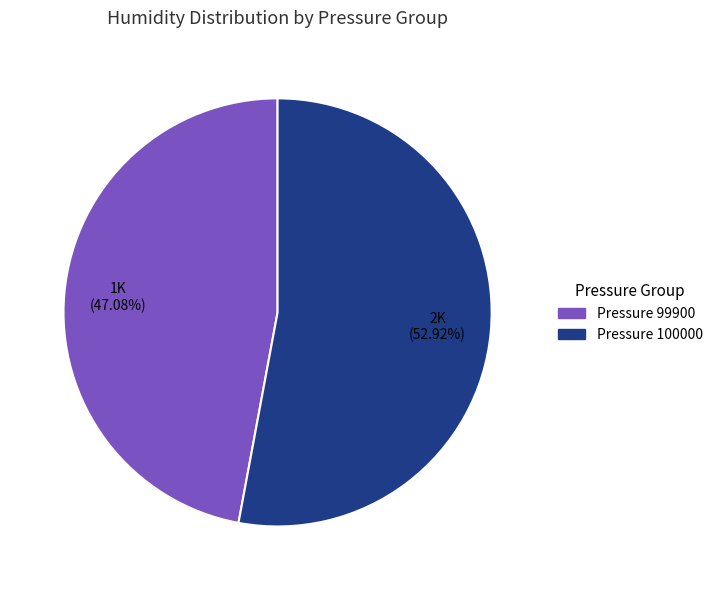

Is there any slice that represents more than half of the pie?

Yes